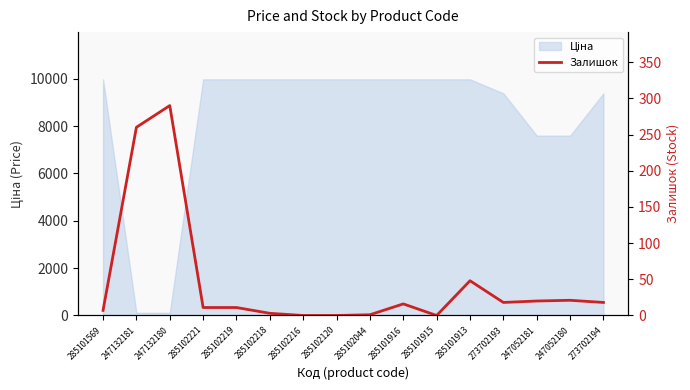

How many data points are above 16?

7